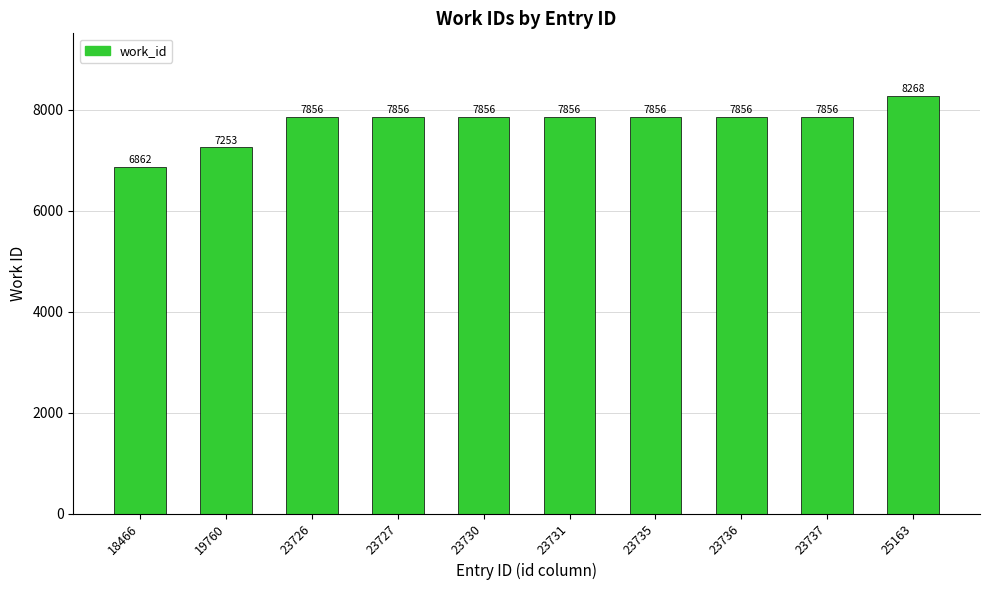

How many distinct data groups are displayed?

1